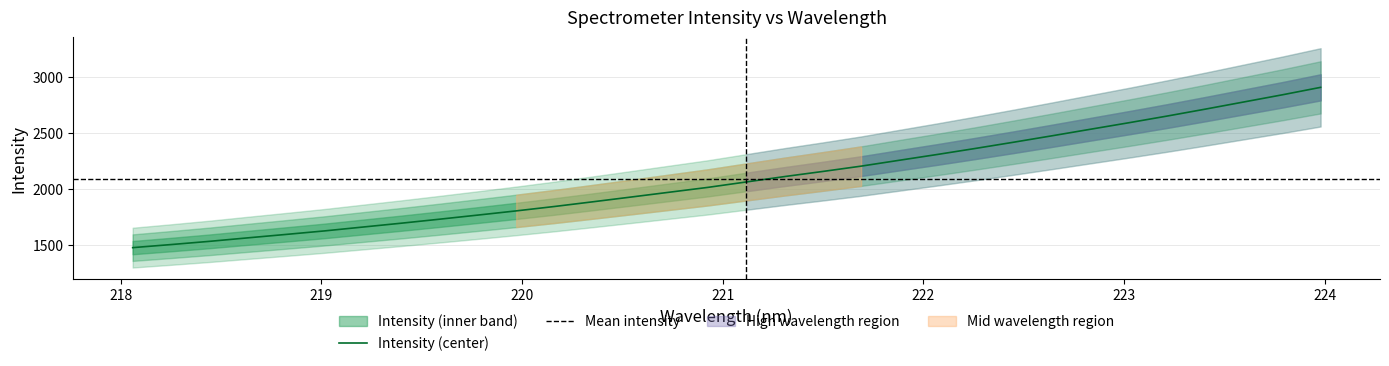

True or false: there are more than 1 points higher than both neighbors.

False